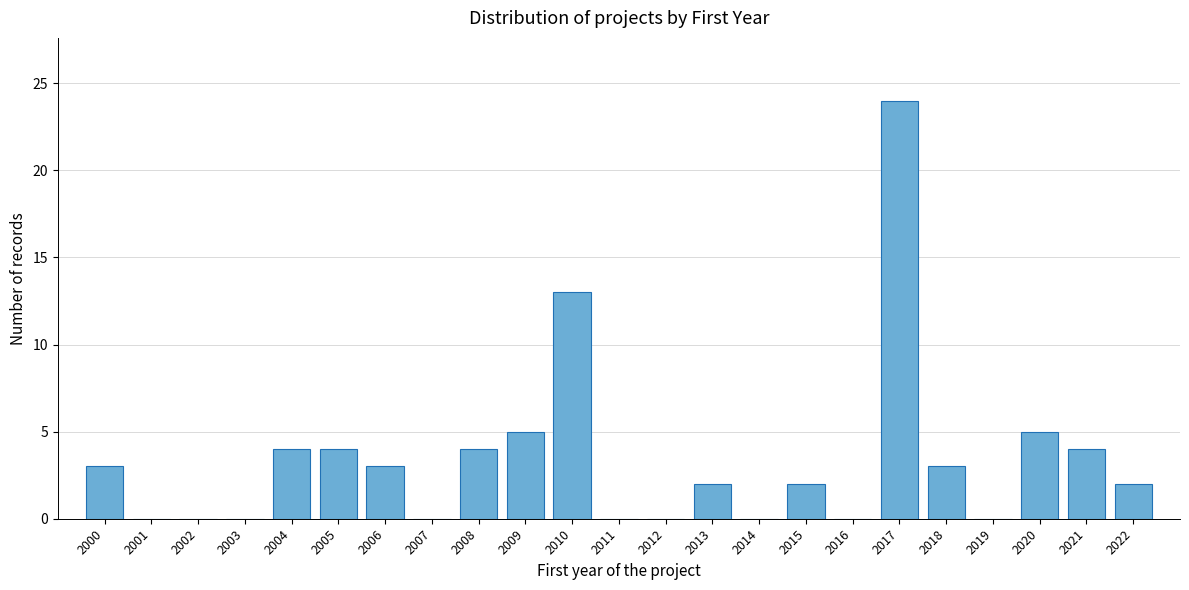

Reading left to right, transcribe all the data shown in this chart.

2000=3	2001=0	2002=0	2003=0	2004=4	2005=4	2006=3	2007=0	2008=4	2009=5	2010=13	2011=0	2012=0	2013=2	2014=0	2015=2	2016=0	2017=24	2018=3	2019=0	2020=5	2021=4	2022=2